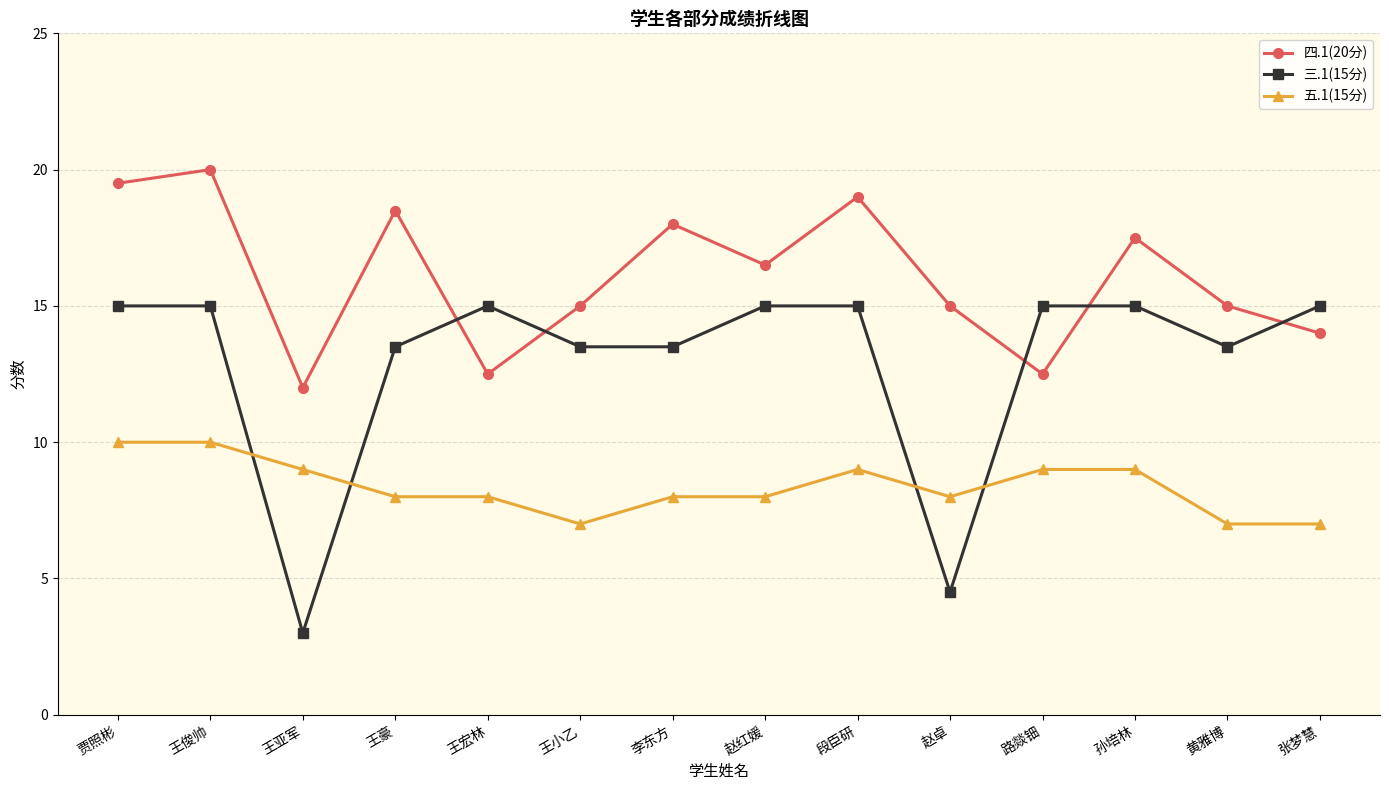

Reading right to left, what are all the values shown in this chart?

四.1(20分): 14.0	15.0	17.5	12.5	15.0	19.0	16.5	18.0	15.0	12.5	18.5	12.0	20.0	19.5
三.1(15分): 15.0	13.5	15.0	15.0	4.5	15.0	15.0	13.5	13.5	15.0	13.5	3.0	15.0	15.0
五.1(15分): 7.0	7.0	9.0	9.0	8.0	9.0	8.0	8.0	7.0	8.0	8.0	9.0	10.0	10.0